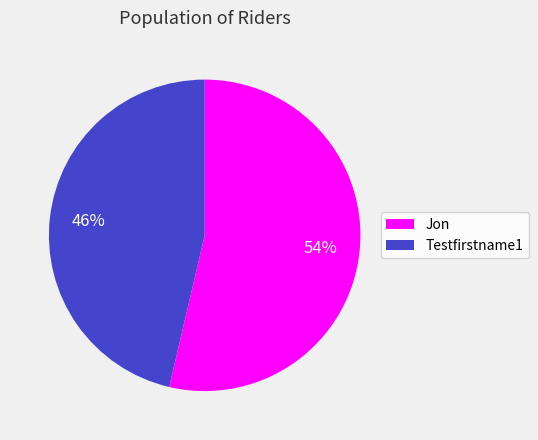

The Jon slice represents 47% of the pie. True or false?

False